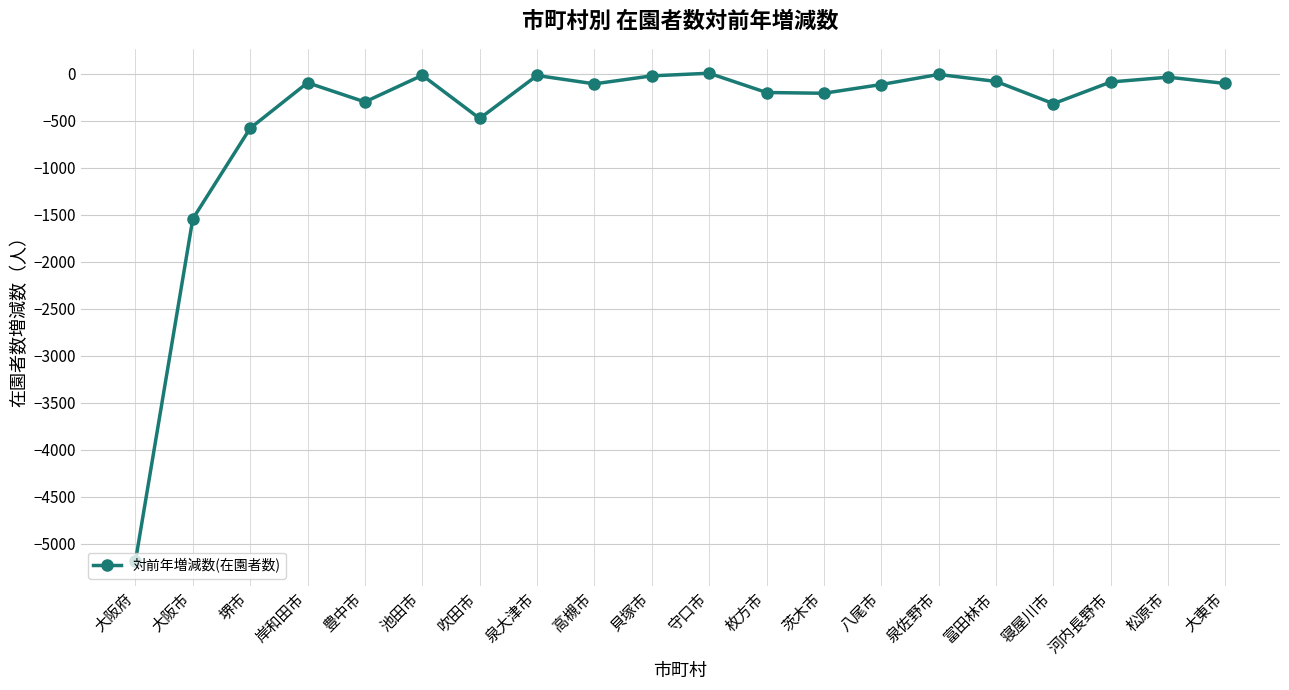

What is the label of the 3rd point from the left?

堺市